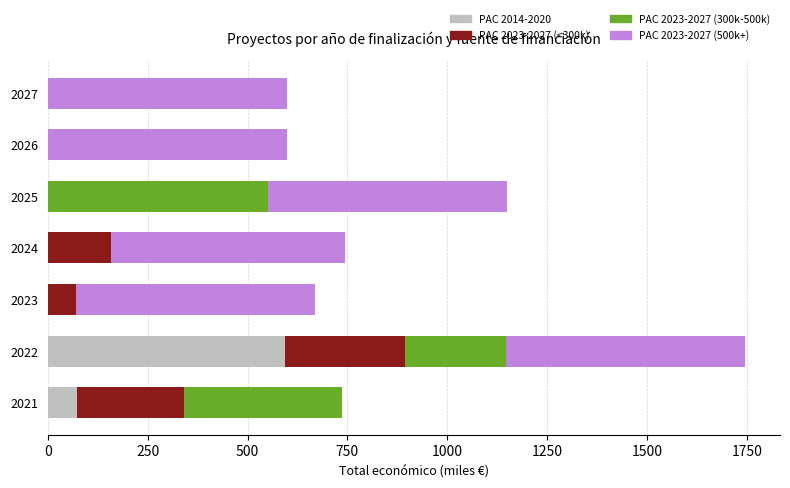

The PAC 2014-2020 series shows 0.0 at 2024. True or false?

True